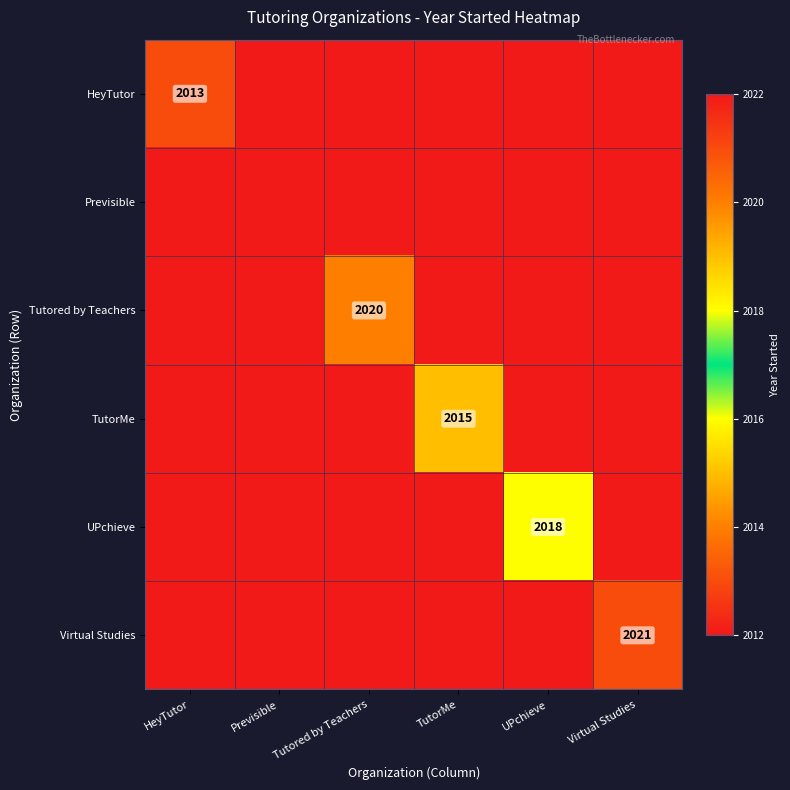

Which label corresponds to the largest value in the chart?

Virtual Studies